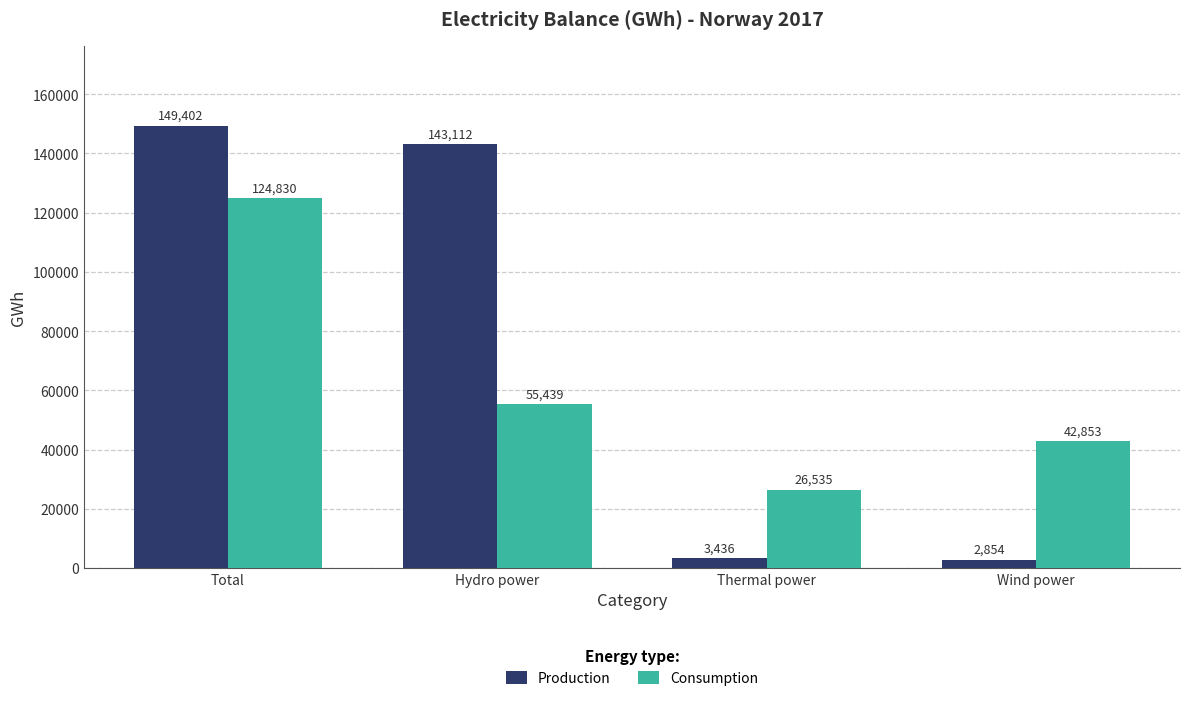

Count the number of categories in the chart.

4